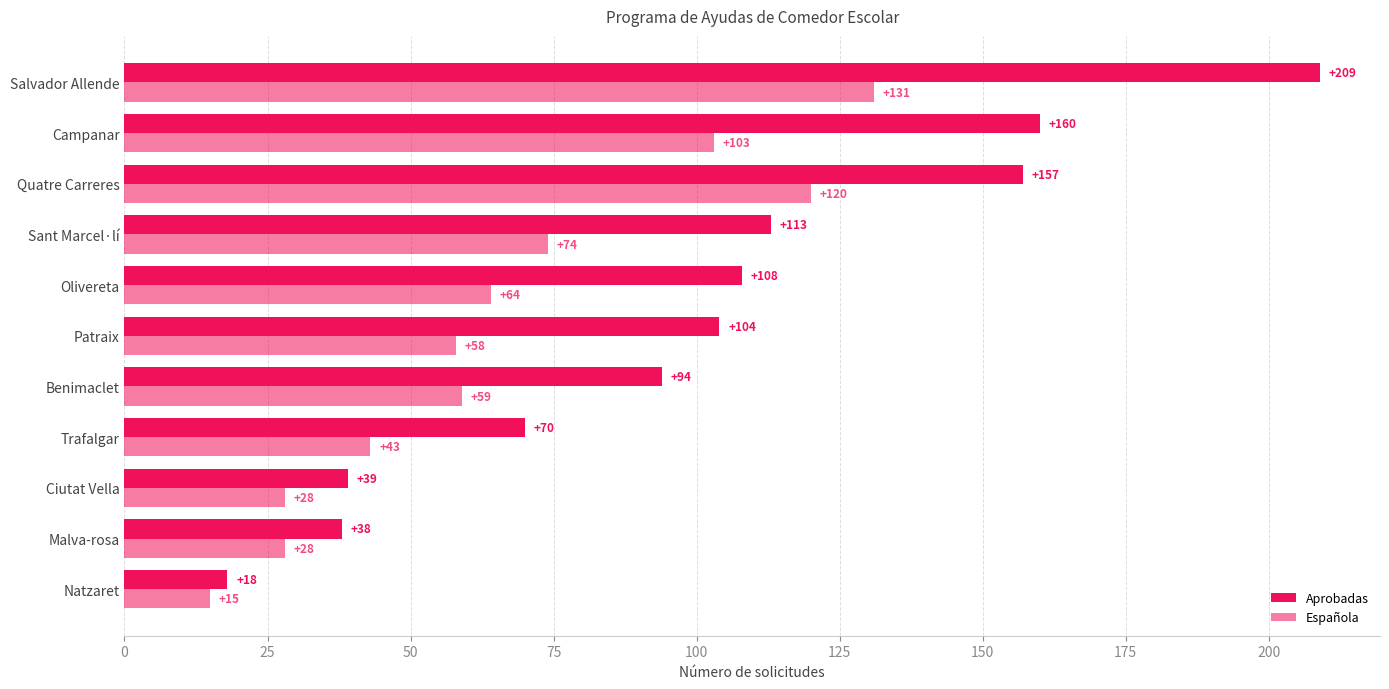

How many data points in Aprobadas are less than 104?

5